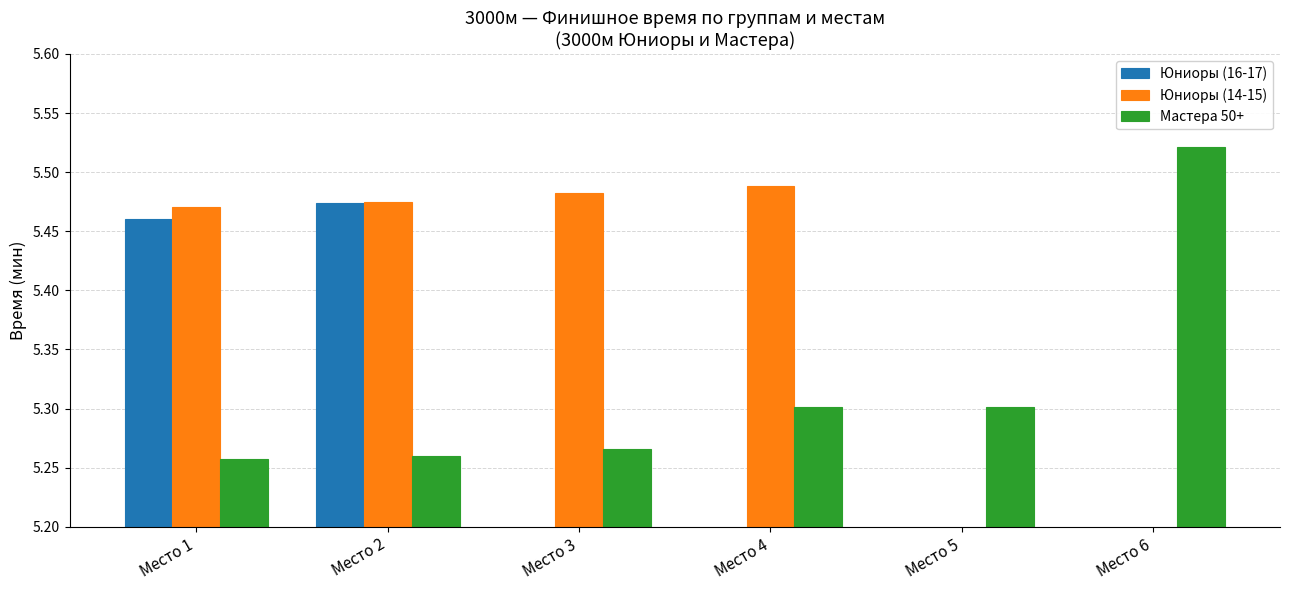

What is the average value of the Мастера 50+ series?

5.3